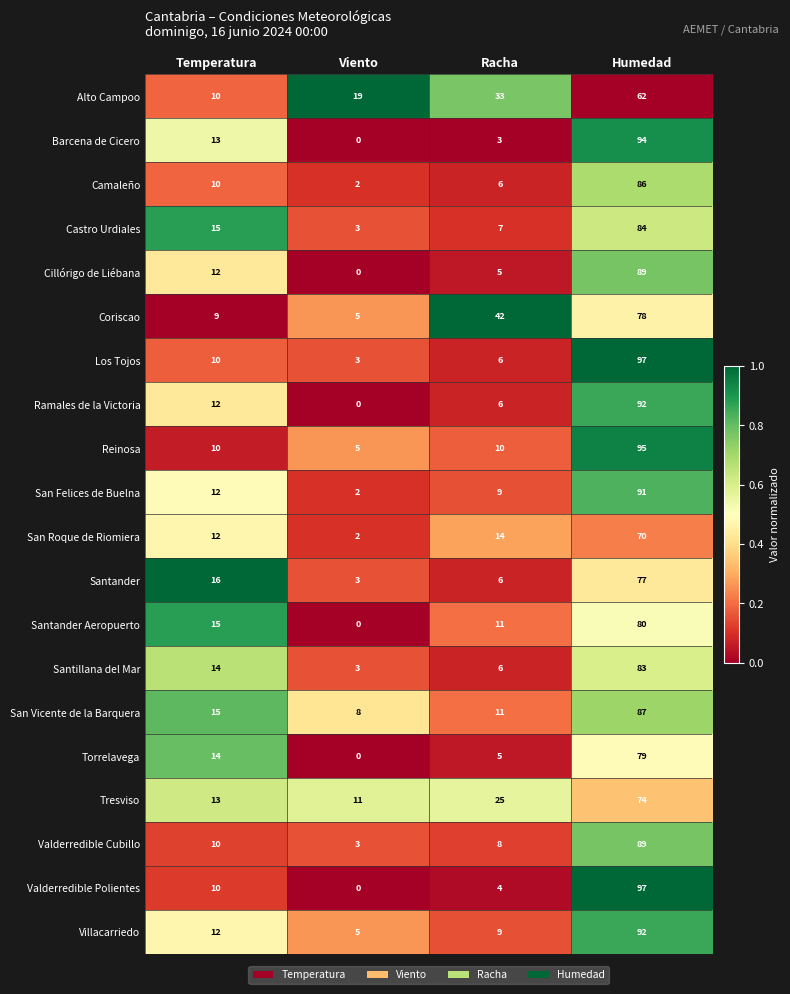

Which series has the largest range (max minus min)?

Valderredible Polientes